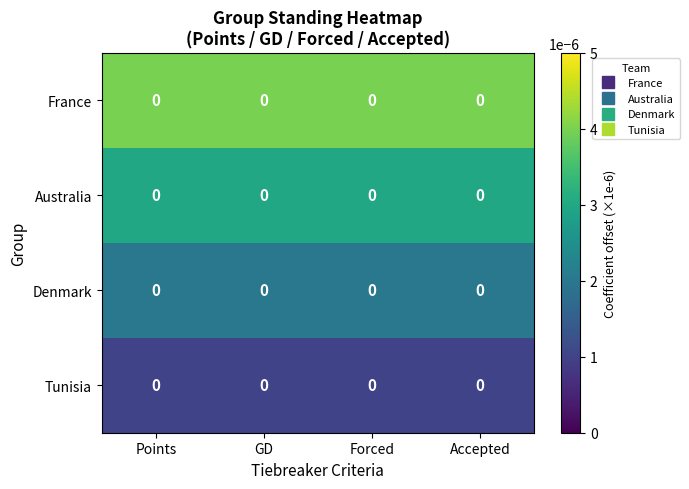

At Forced, list the series in order from smallest to largest.

Tunisia, Denmark, Australia, France